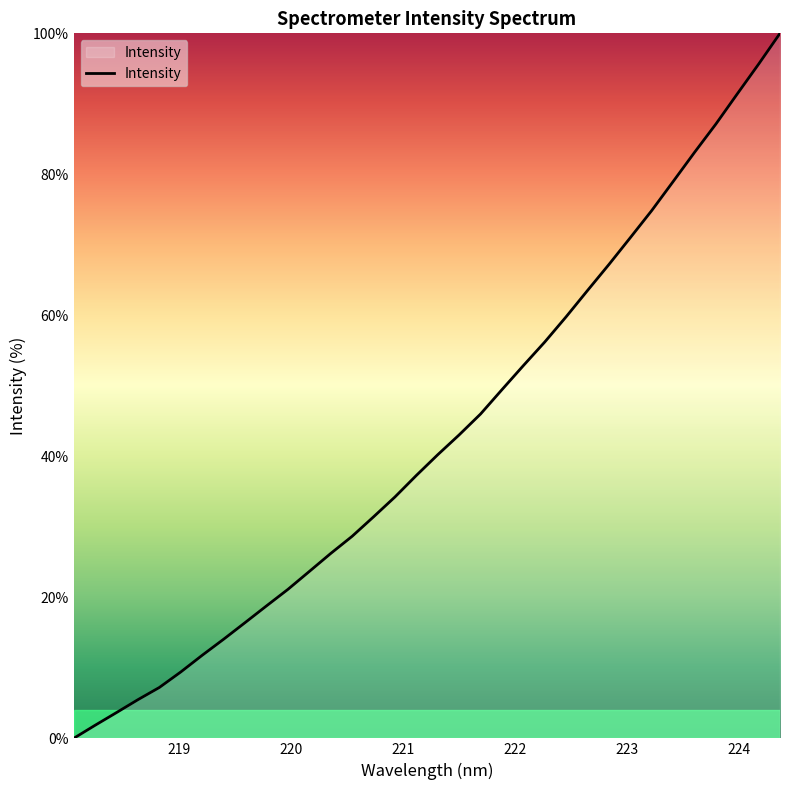

What is the maximum value shown in the chart?

100.0